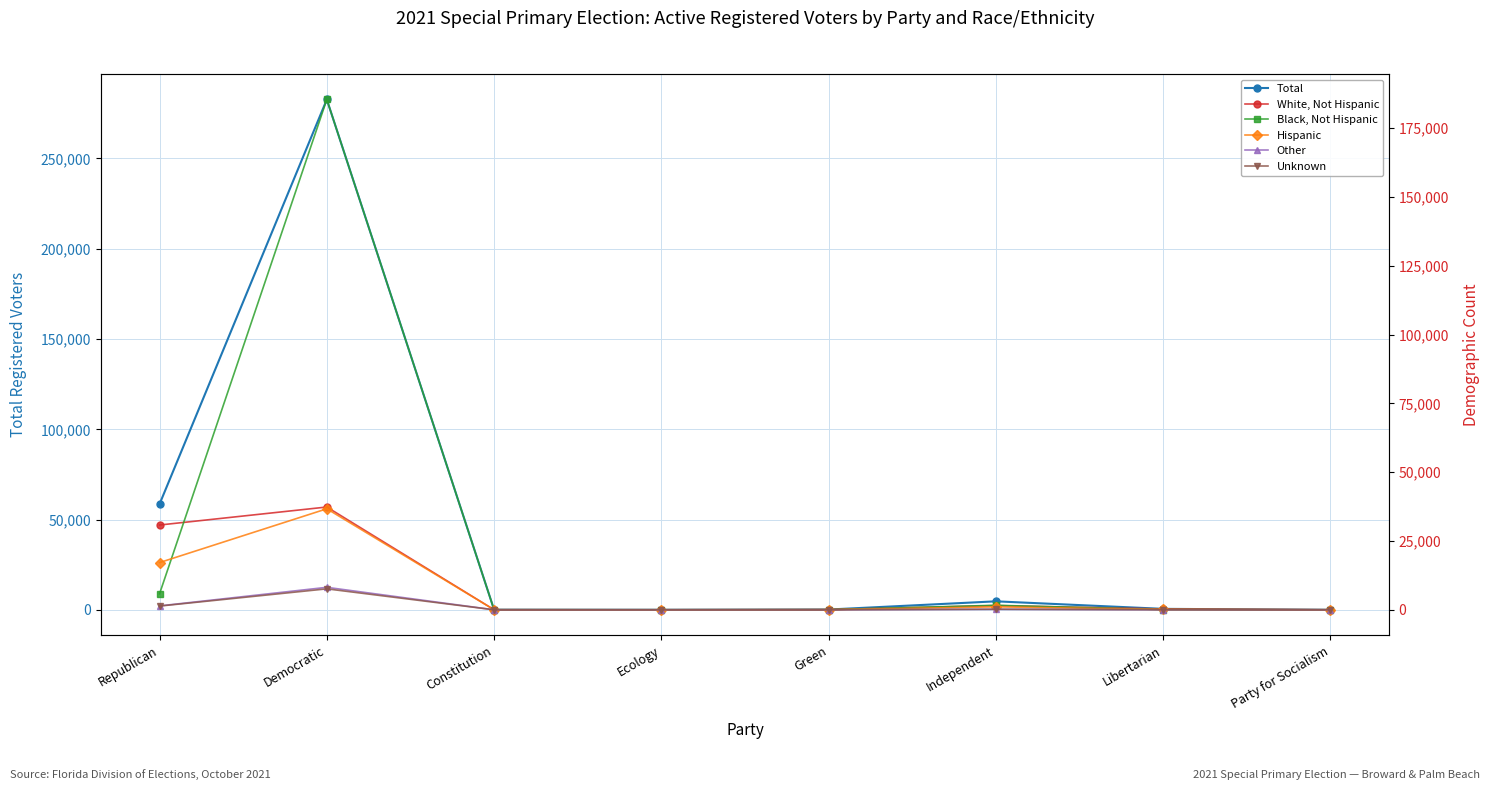

Which has a higher value, Constitution or Ecology?

Constitution